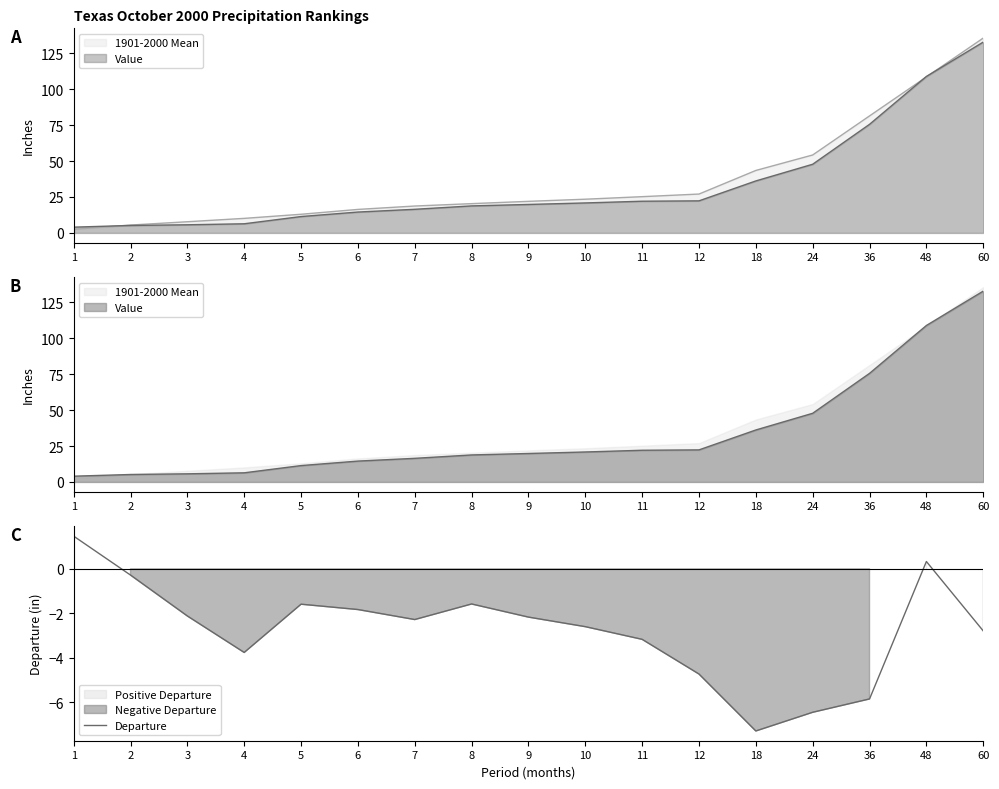

At which category does the data reach its first local valley?

4